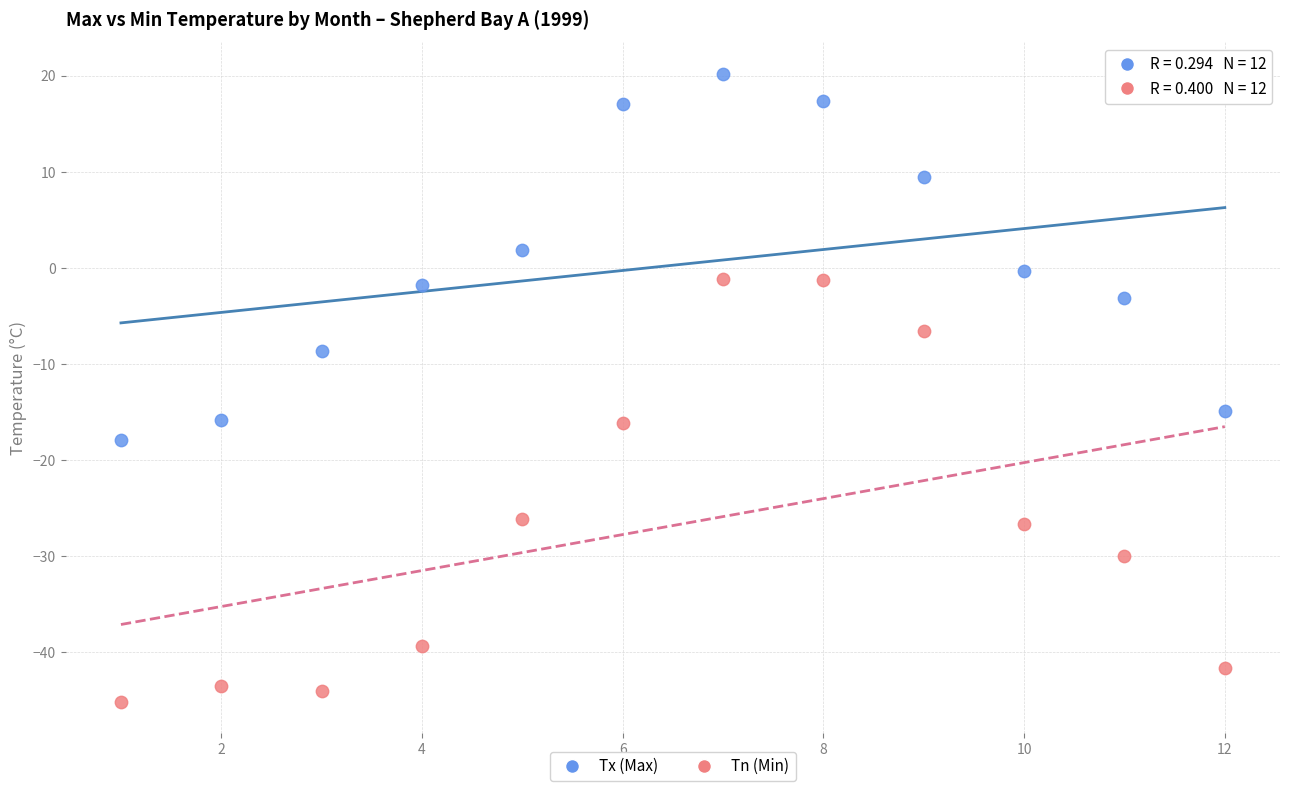

Across all data points, what is the range of X values (max minus min)?

11.0